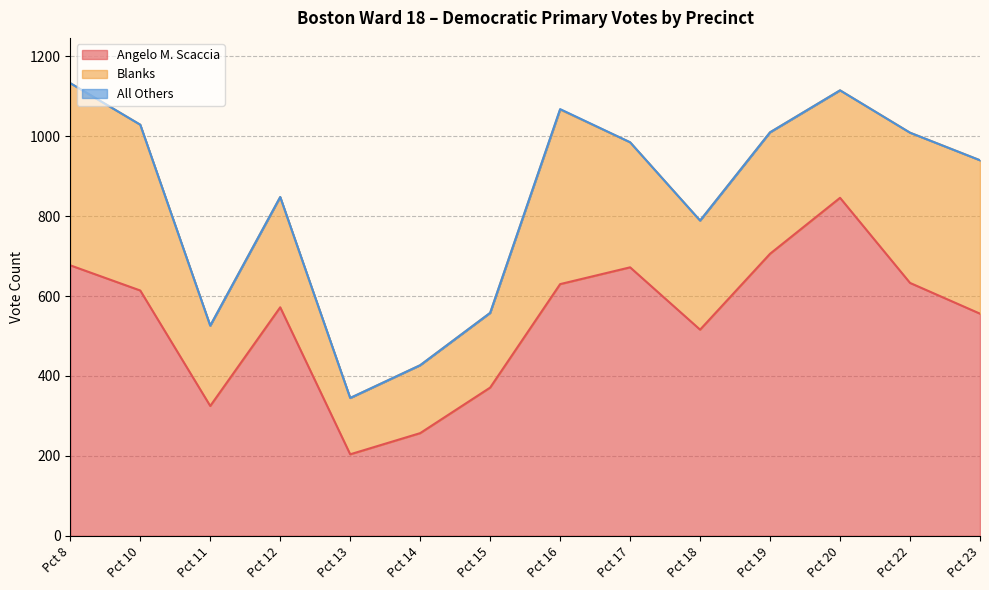

Rank the series by their average value, from lowest to highest.

All Others, Blanks, Angelo M. Scaccia